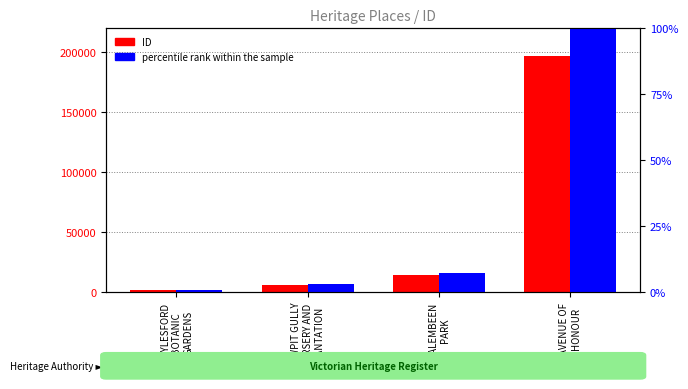

What position from the right is DAYLESFORD
BOTANIC
GARDENS?

4